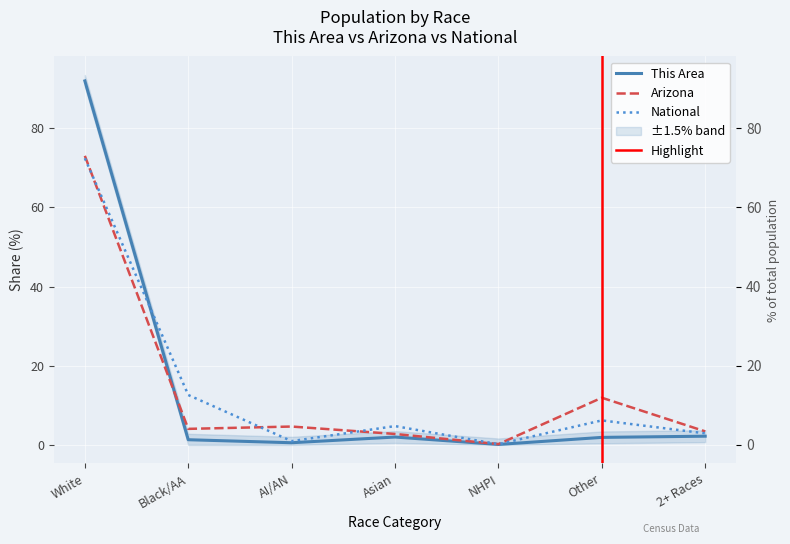

How many data points does each series have?

7